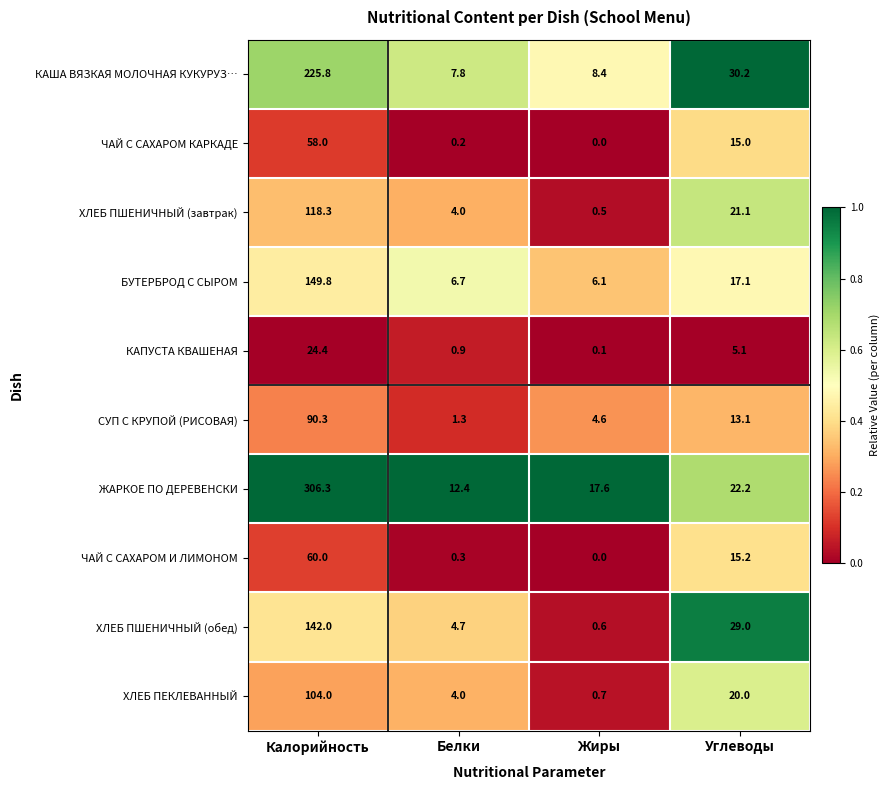

List the series in order of their peak value, lowest first.

КАПУСТА КВАШЕНАЯ, ЧАЙ С САХАРОМ КАРКАДЕ, ЧАЙ С САХАРОМ И ЛИМОНОМ, СУП С КРУПОЙ (РИСОВАЯ), ХЛЕБ ПЕКЛЕВАННЫЙ, ХЛЕБ ПШЕНИЧНЫЙ (завтрак), ХЛЕБ ПШЕНИЧНЫЙ (обед), БУТЕРБРОД С СЫРОМ, КАША ВЯЗКАЯ МОЛОЧНАЯ КУКУРУЗ…, ЖАРКОЕ ПО ДЕРЕВЕНСКИ